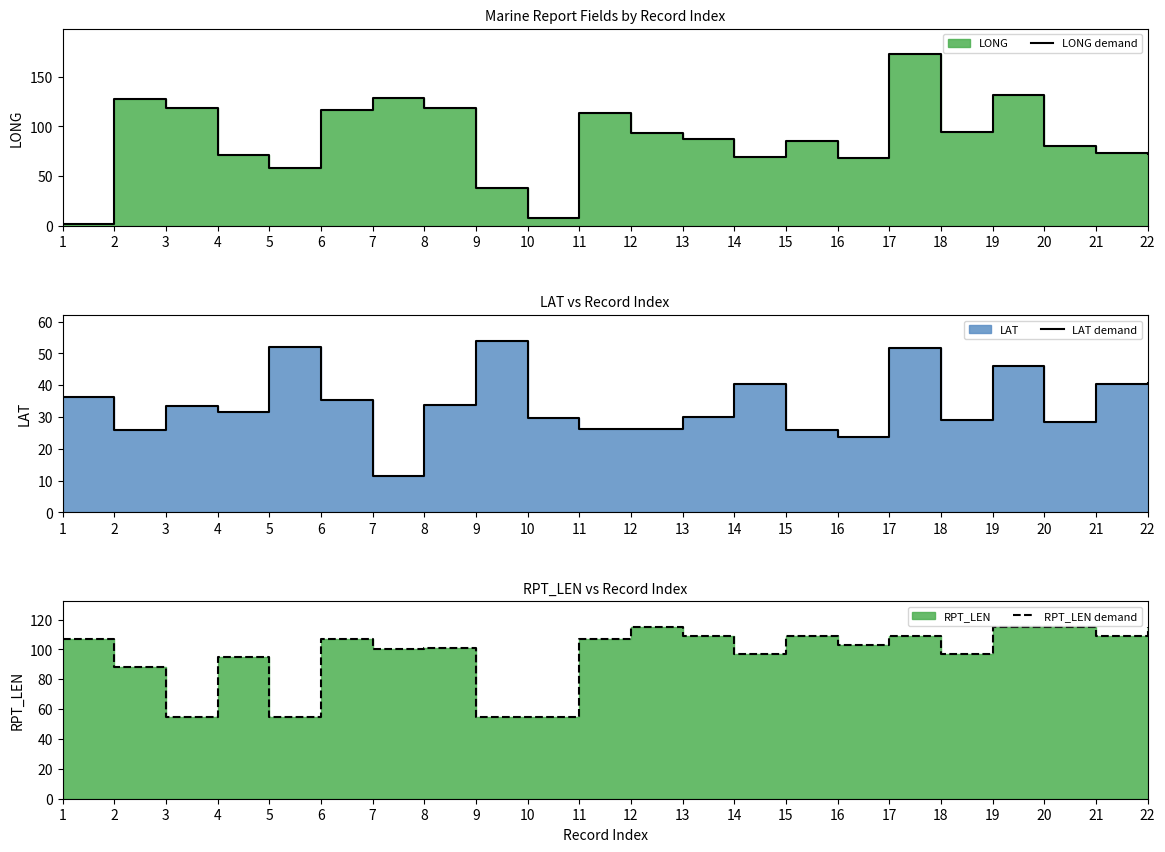

How many values in the RPT_LEN demand series are below 107?

11